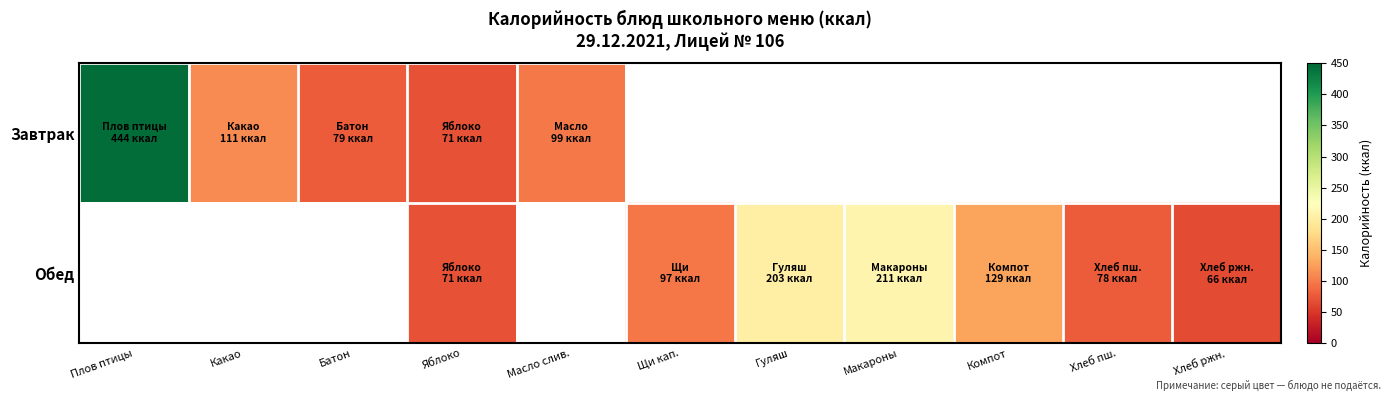

The value of Обед at Хлеб ржн. is 66.0. True or false?

True